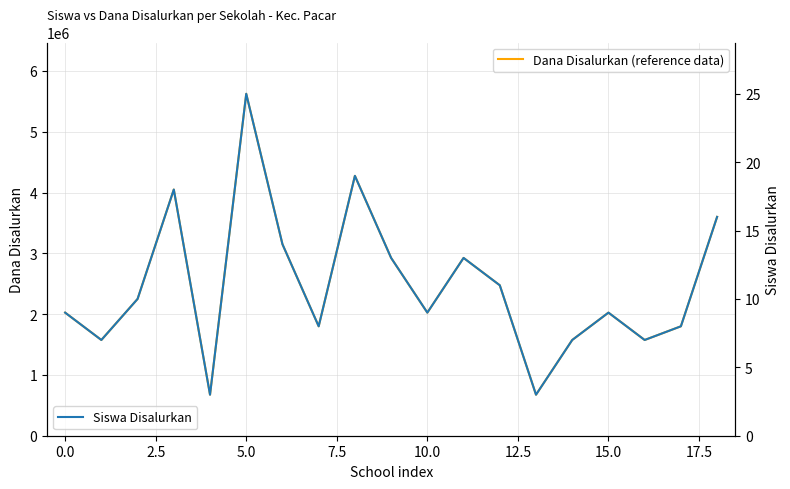

How many interior local peaks does the Dana Disalurkan (reference data) series have?

5